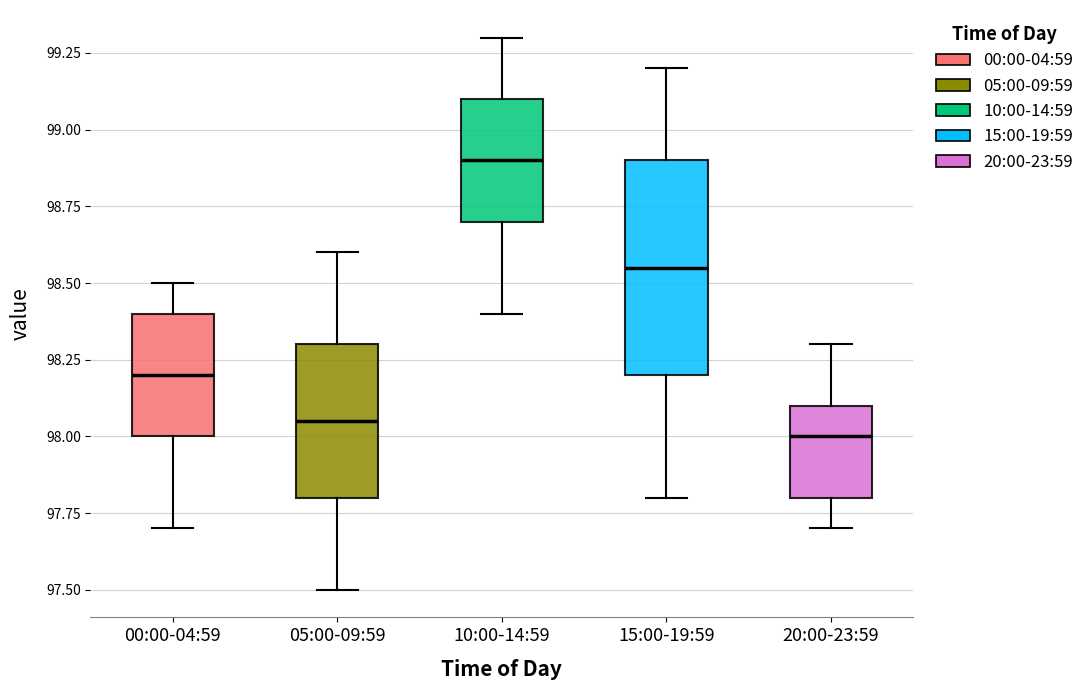

Reading left to right, read every box against the y-axis: the position of its median line, the range the box covers, and the ends of its whiskers. The values are not printed on the chart, so give them approximately, as read against the axis.

00:00-04:59: median 98.20, box 98.00 to 98.40, whiskers 97.70 to 98.50
05:00-09:59: median 98.05, box 97.80 to 98.30, whiskers 97.50 to 98.60
10:00-14:59: median 98.90, box 98.70 to 99.10, whiskers 98.40 to 99.30
15:00-19:59: median 98.55, box 98.20 to 98.90, whiskers 97.80 to 99.20
20:00-23:59: median 98.00, box 97.80 to 98.10, whiskers 97.70 to 98.30